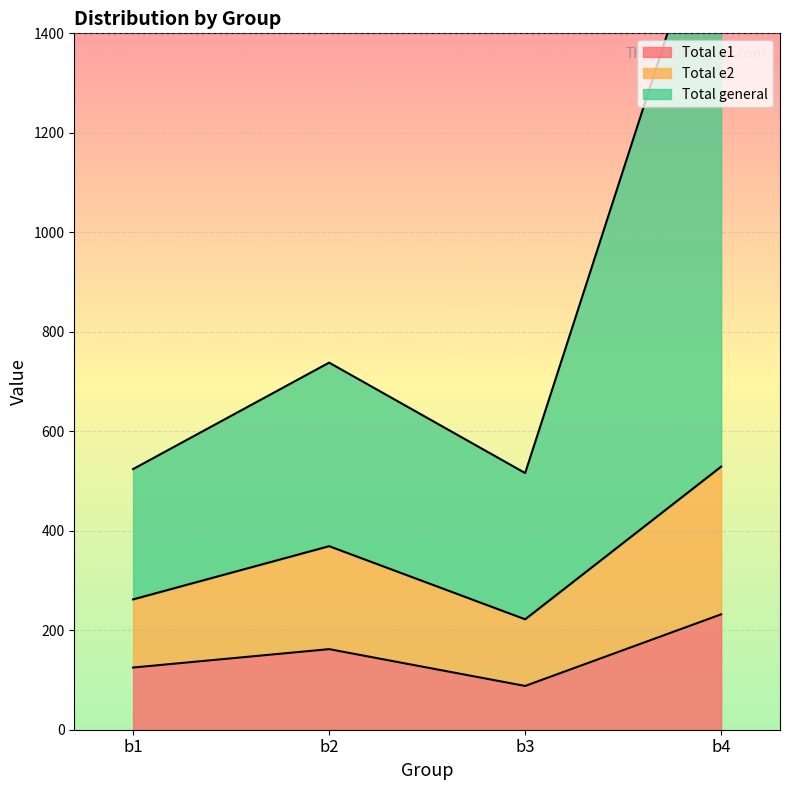

Which series has the largest total across all categories?

Total general